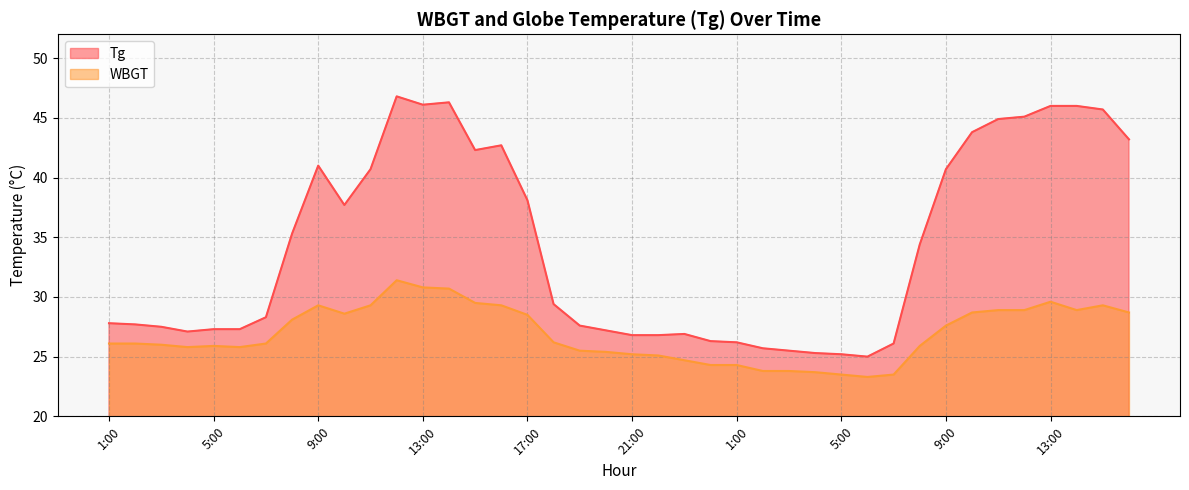

At which category does WBGT reach its first local valley?

4:00